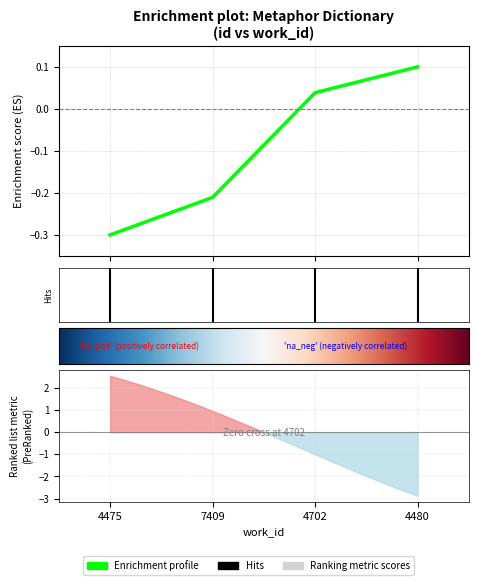

What is the sum of the values at 4480 and 7409?

-0.1